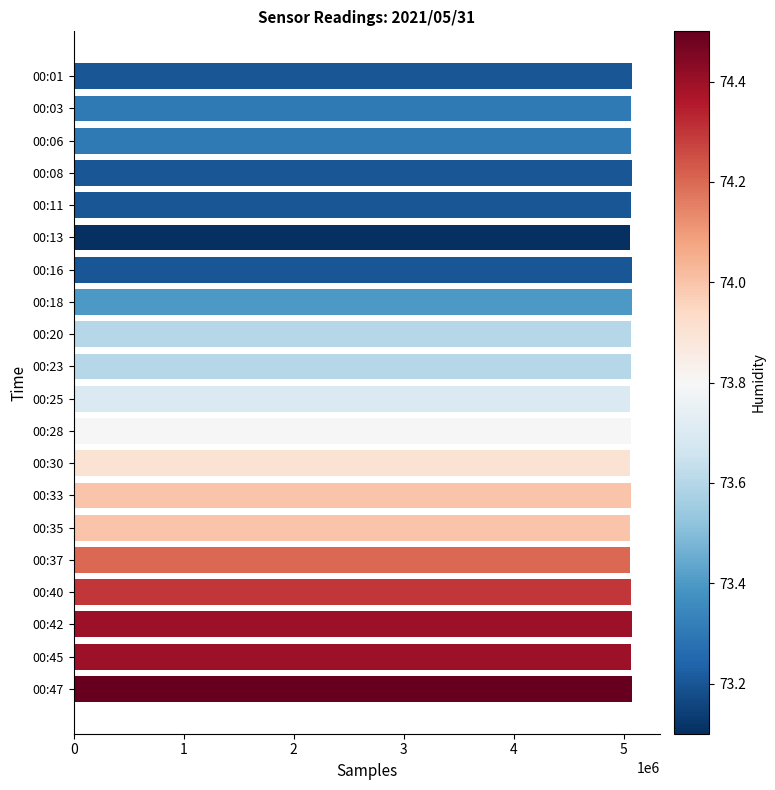

Does the chart contain any negative values?

No